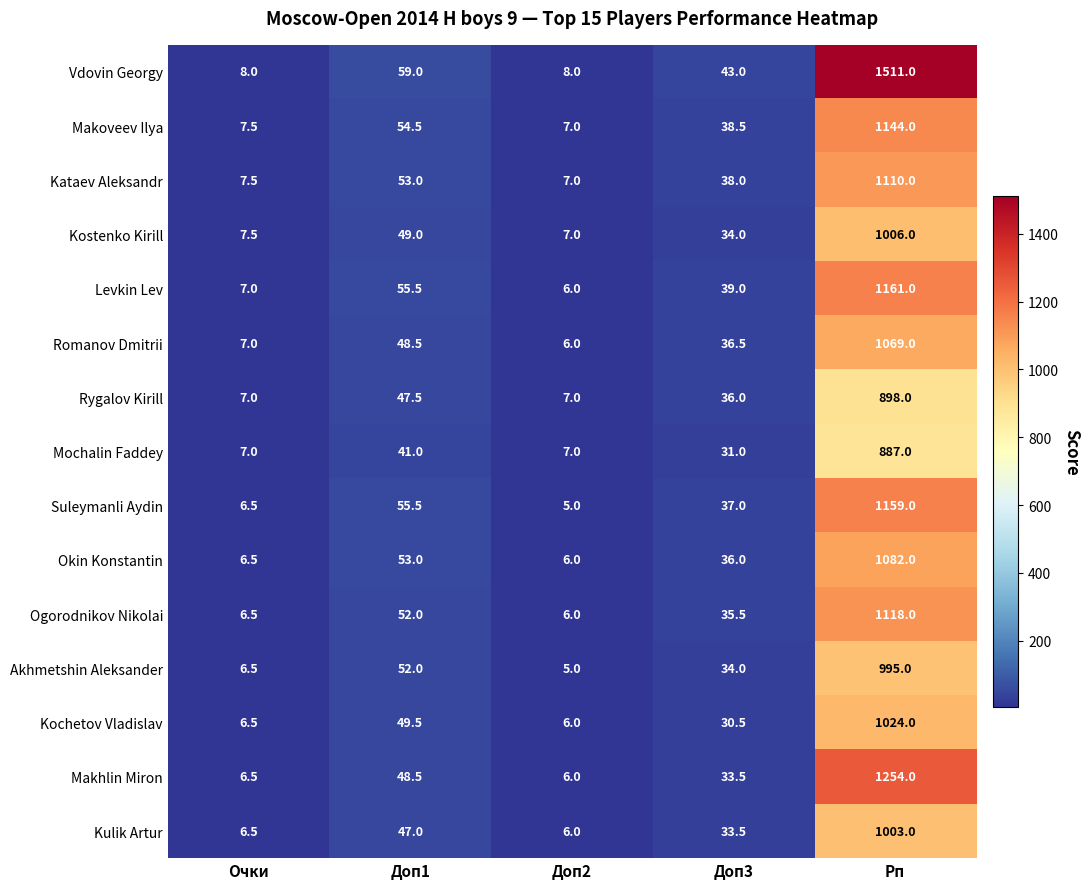

How many data points does each series have?

5